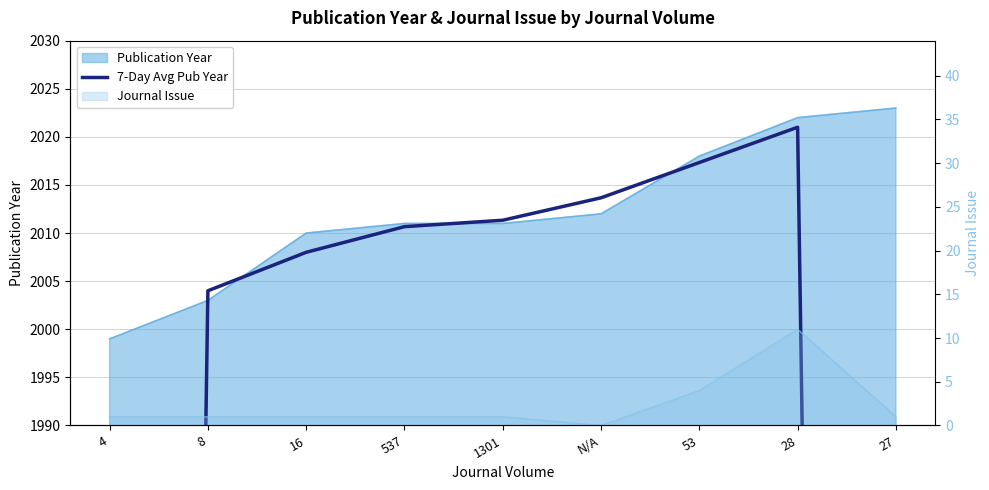

True or false: the data shows 2004.0 at 8.

True